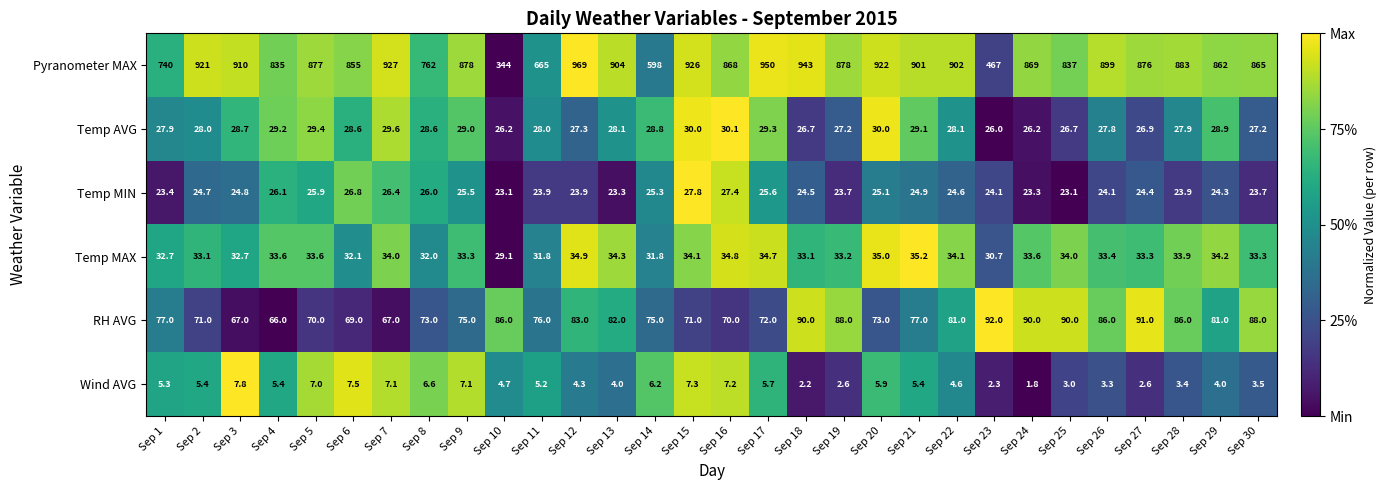

What is the average value of the RH AVG series?

78.8